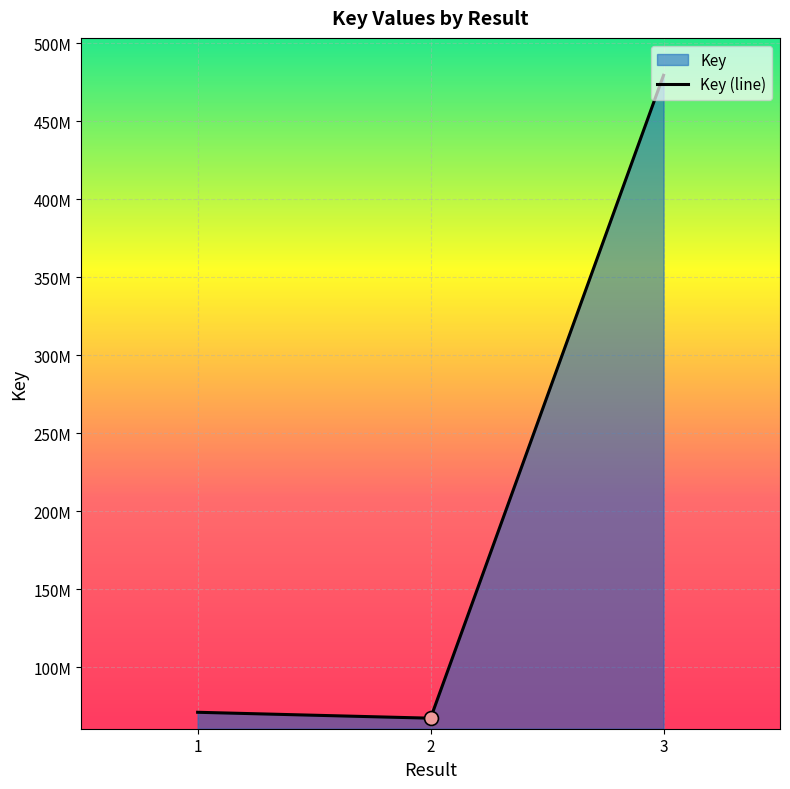

Approximately how many times larger is the value at 2 compared to 1?

0.9